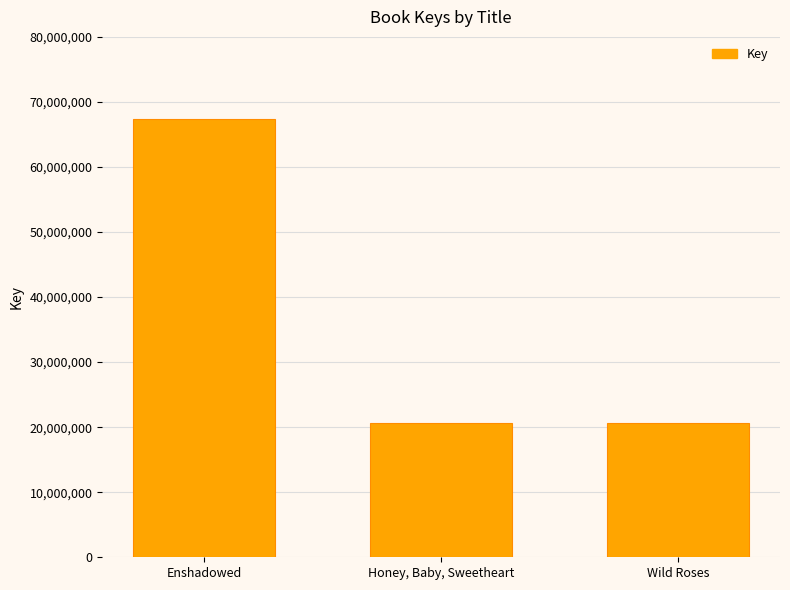

What value does the data have at Honey, Baby, Sweetheart?

20692221